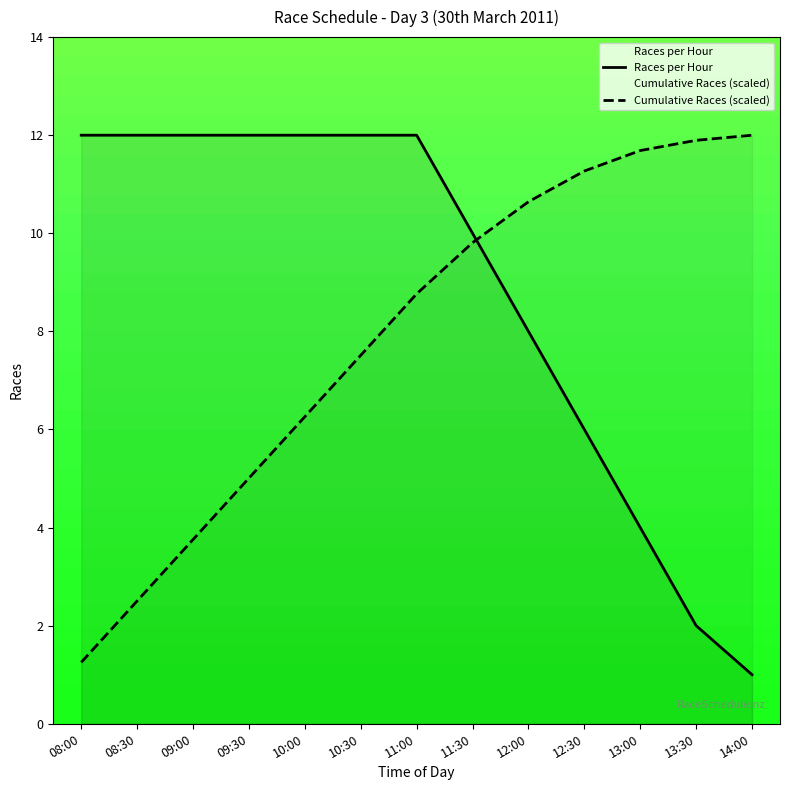

True or false: Races per Hour and Cumulative Races (scaled) intersect in this chart.

True